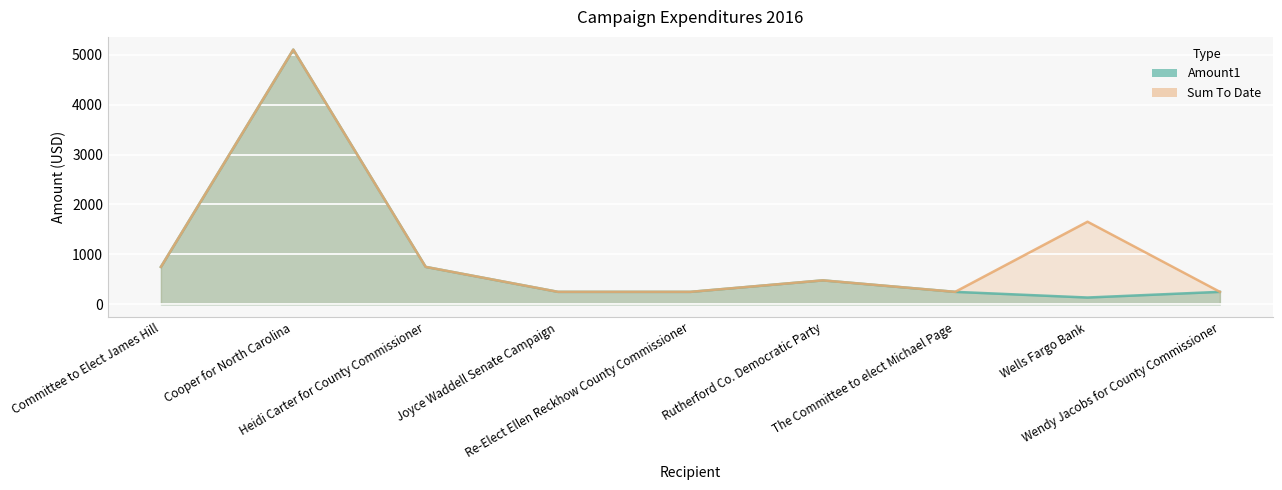

At which label is Sum To Date closest to 2675?

Wells Fargo Bank